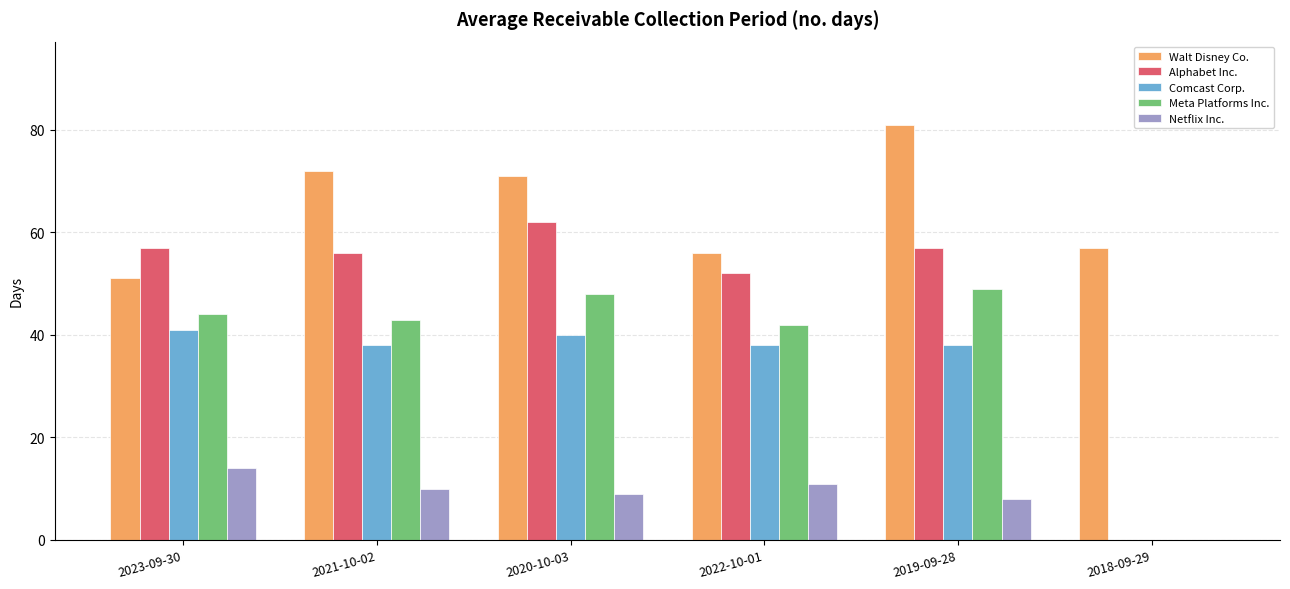

The value of Alphabet Inc. at 2021-10-02 is 23. True or false?

False